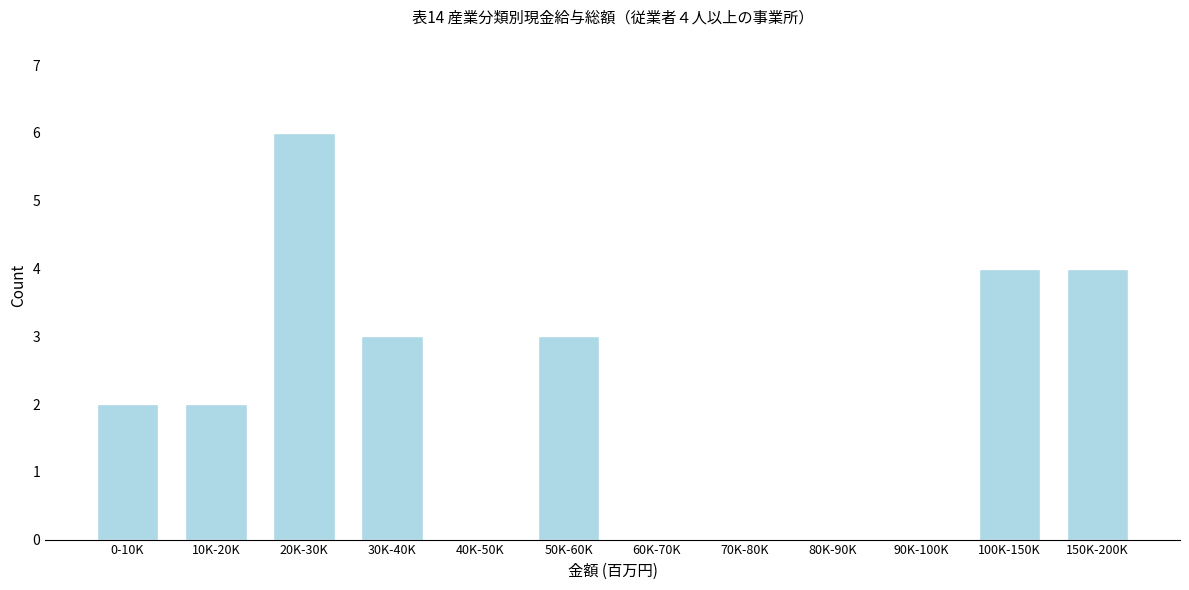

Reading left to right, transcribe all the data shown in this chart.

0-10K=2	10K-20K=2	20K-30K=6	30K-40K=3	40K-50K=0	50K-60K=3	60K-70K=0	70K-80K=0	80K-90K=0	90K-100K=0	100K-150K=4	150K-200K=4